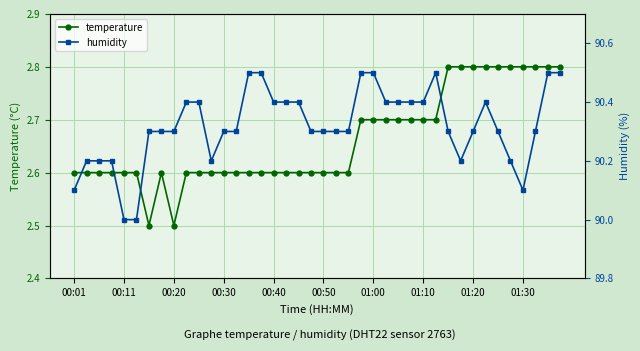

What is the total value across all series at 00:01?

92.7